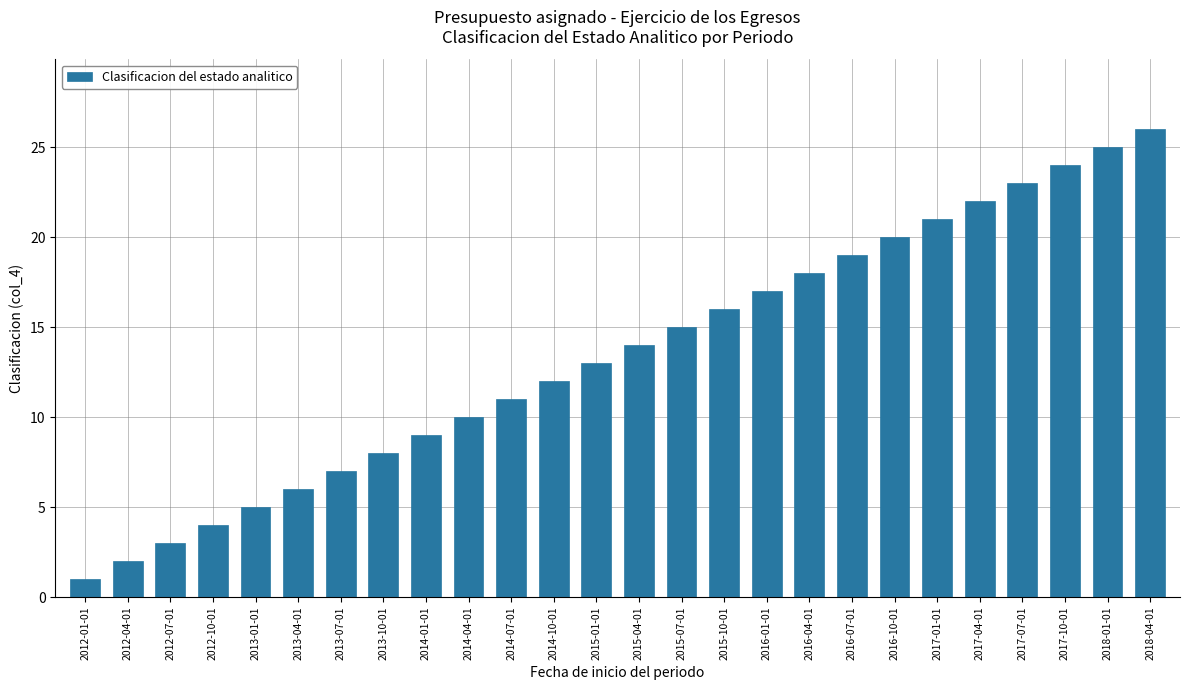

What is the difference between the maximum and second lowest values?

24